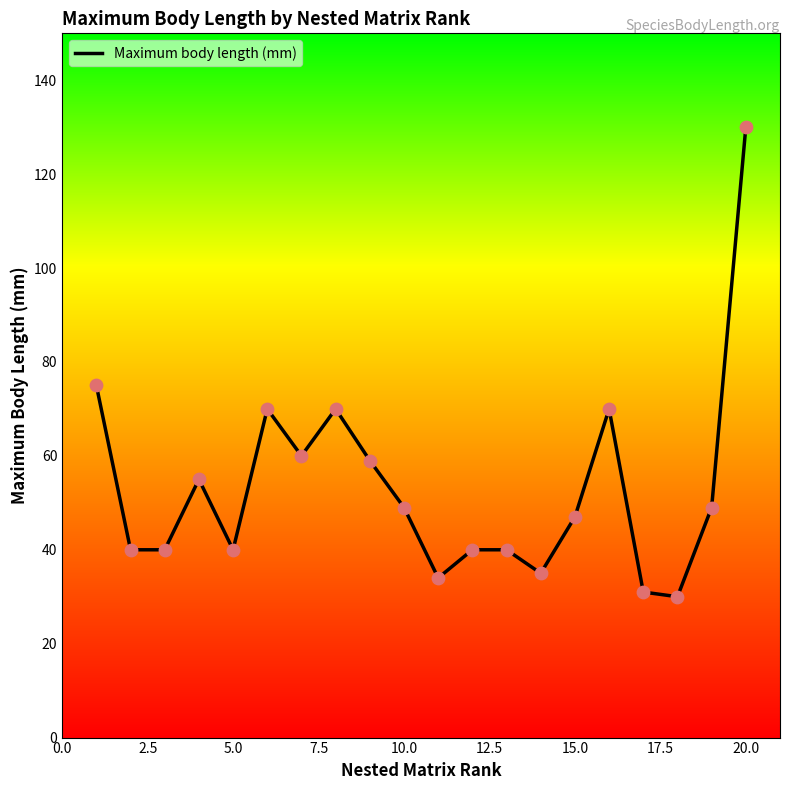

What is the difference between the maximum and minimum values?

100